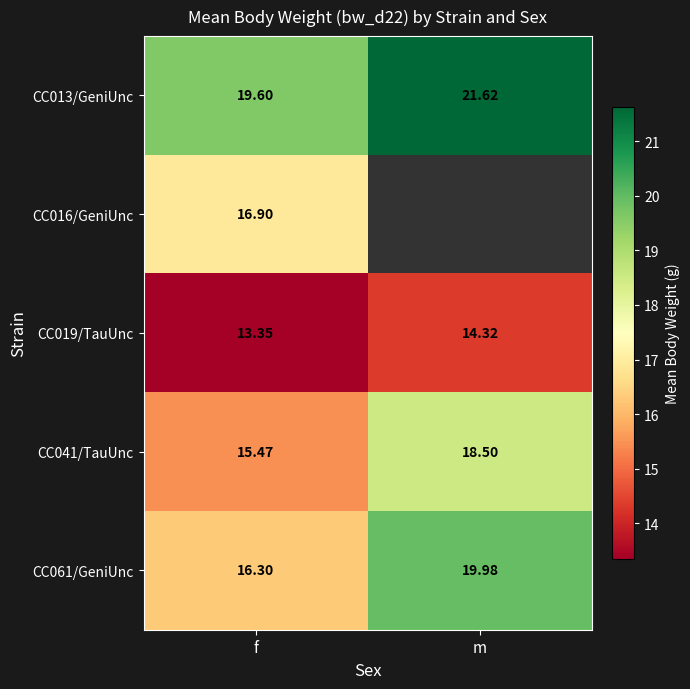

What is the sum of the CC013/GeniUnc values at f and m?

41.2